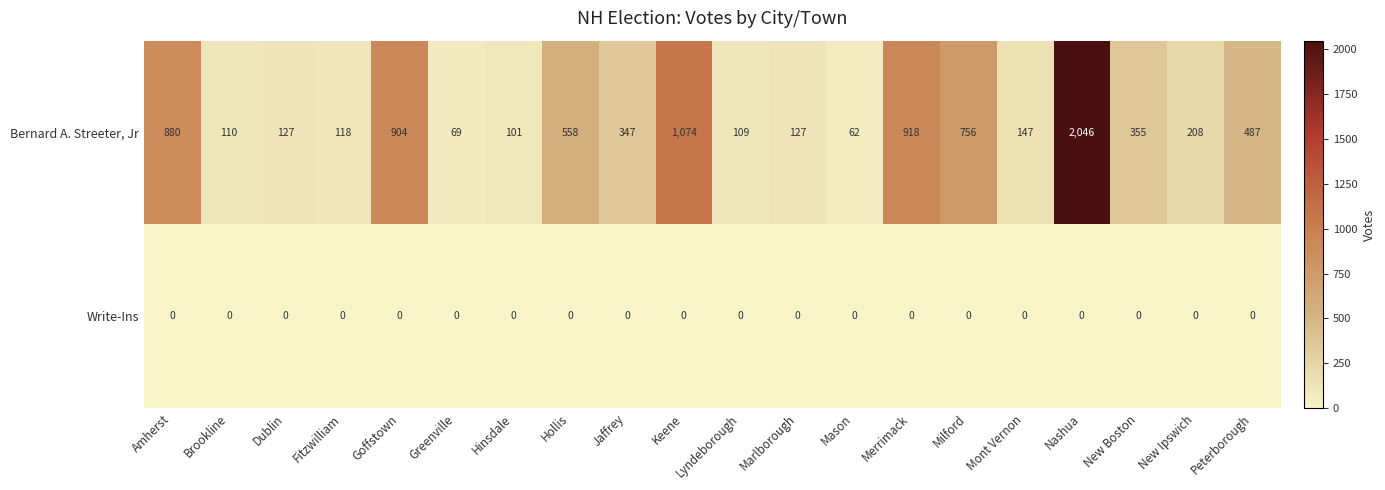

What is the sum of all Bernard A. Streeter, Jr values?

9503